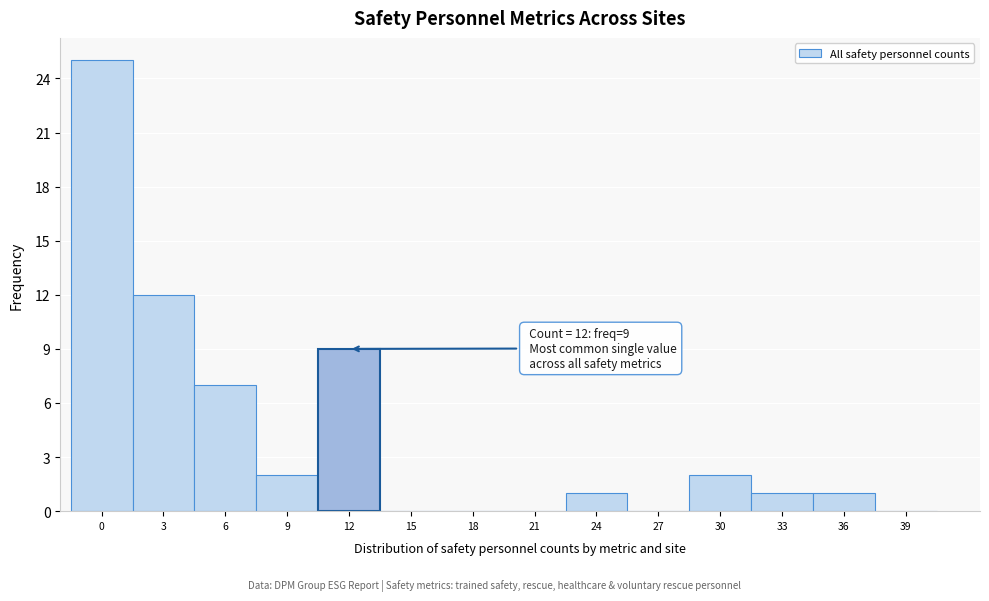

Reading left to right, extract all data points from this chart.

0=25	3=12	6=7	9=2	12=9	15=0	18=0	21=0	24=1	27=0	30=2	33=1	36=1	39=0